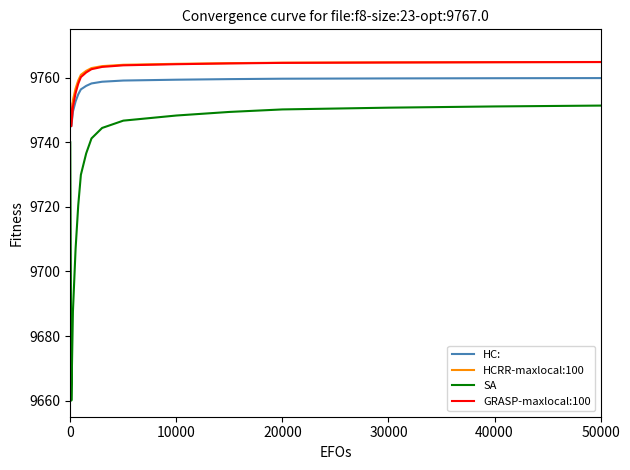

True or false: HCRR-maxlocal:100 and HC: cross at least once.

False